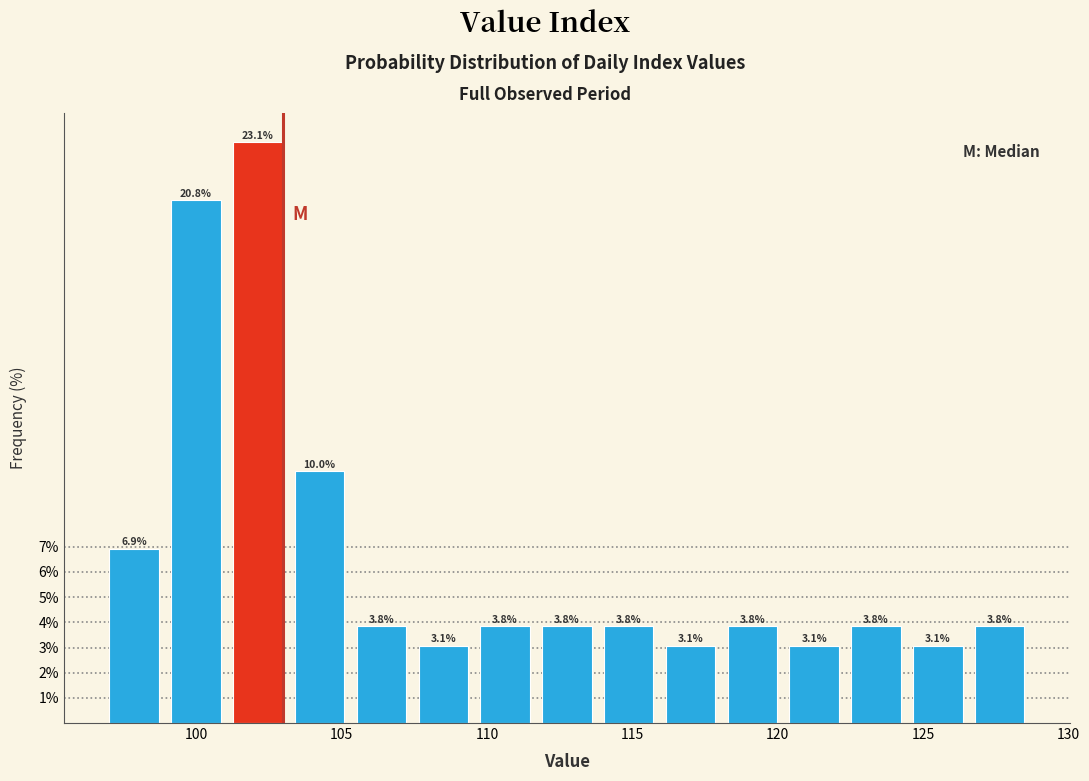

What is the height of the bar covering 124.5 to 126.5 on the x-axis? The bar edges are not printed on the chart, so give them approximately, as read against the axis.

3.1